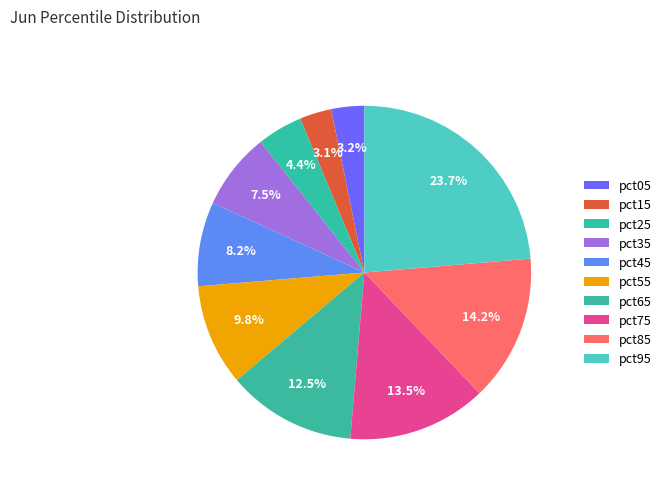

Which slice is the smallest?

pct15